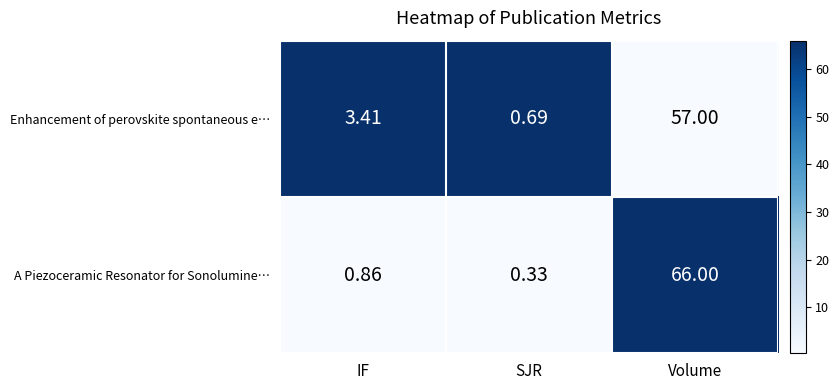

Where does the Enhancement of perovskite spontaneous e… series first go above 3?

IF